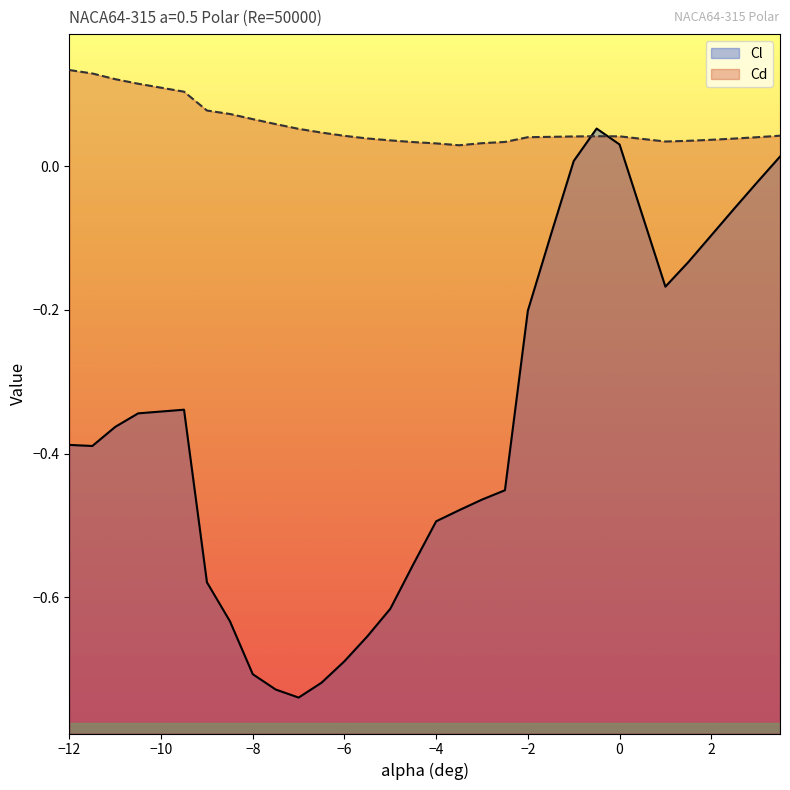

The value of Cl at −2 is -0.2. True or false?

True